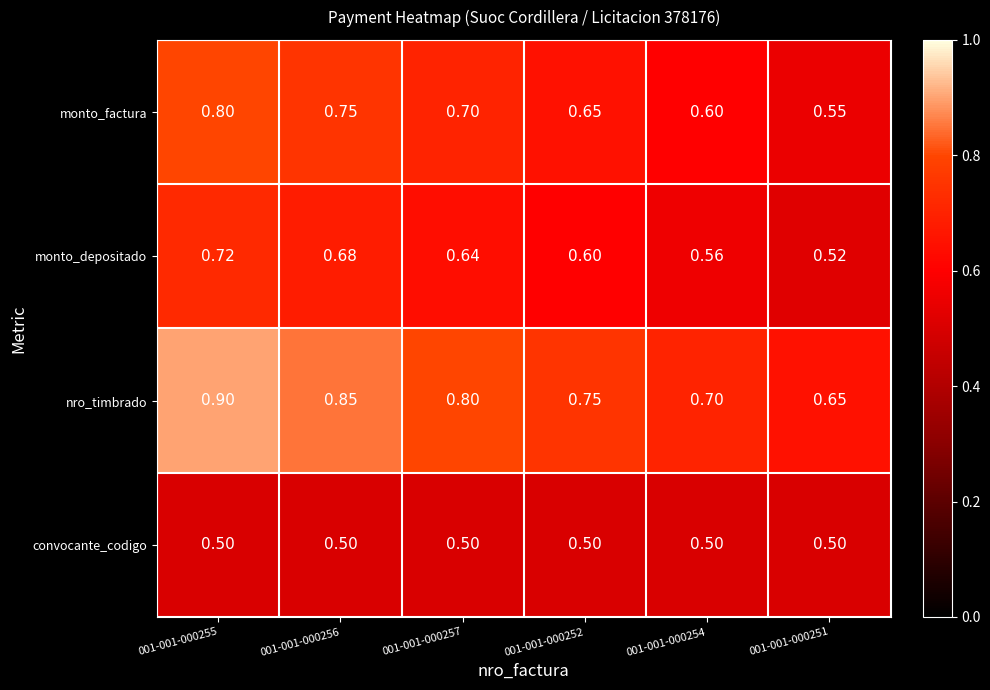

List the series in order of their overall mean, lowest first.

convocante_codigo, monto_depositado, monto_factura, nro_timbrado